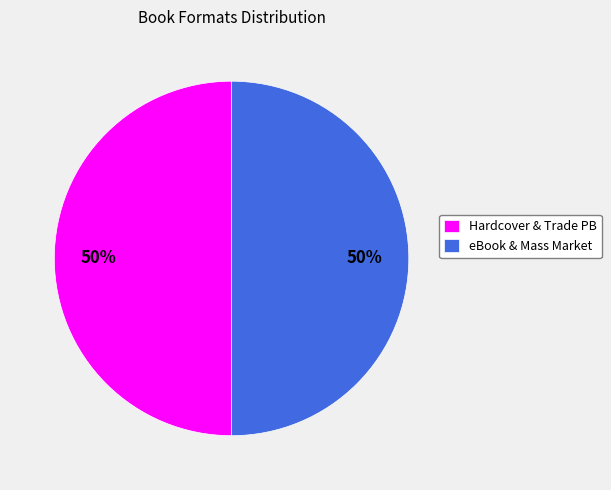

Count the number of slices in the pie.

2